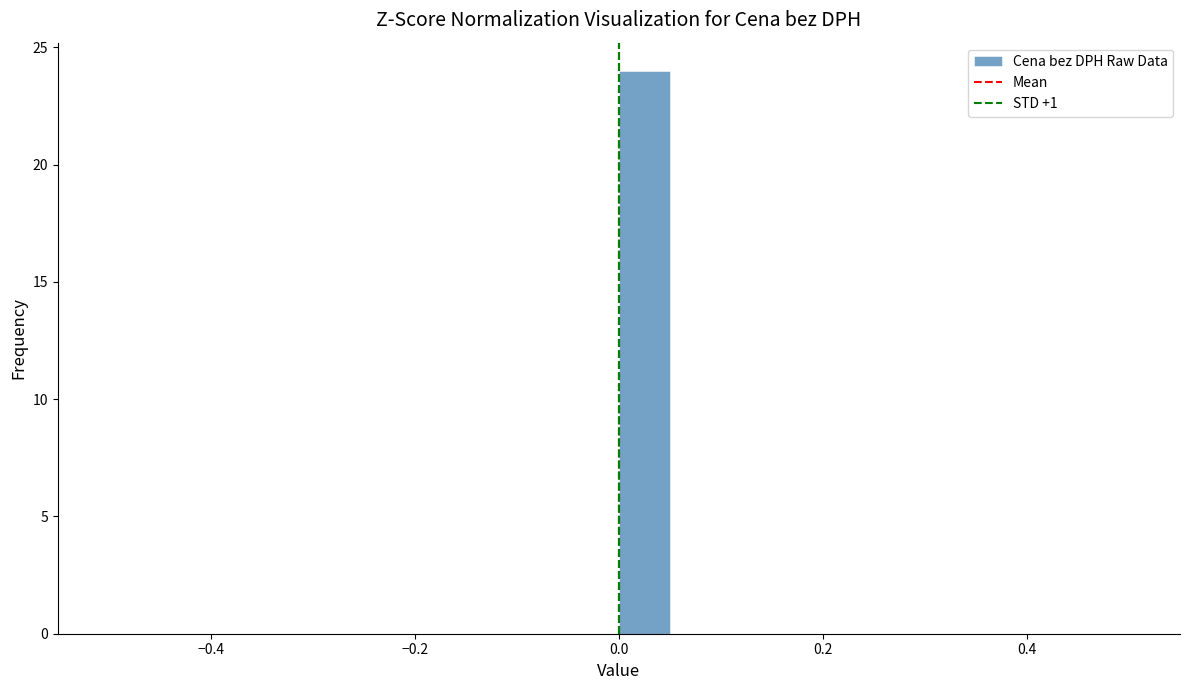

Read against the x-axis, roughly where is the centre of the tallest bar?

0.02